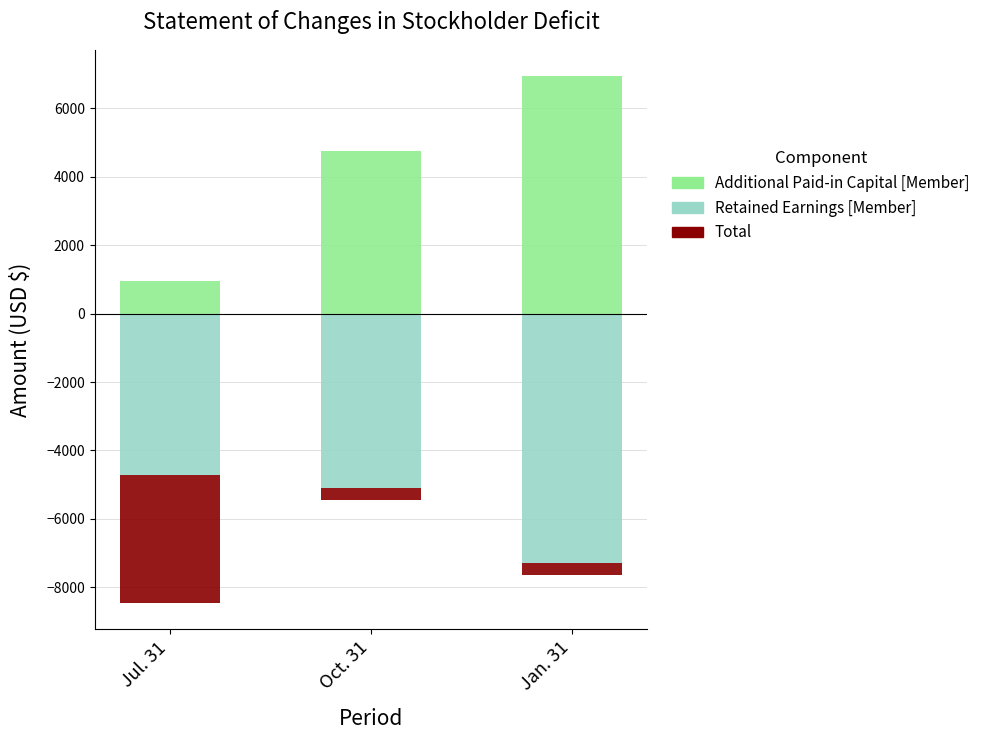

Rank the series by their average value, from highest to lowest.

Additional Paid-in Capital [Member], Total, Retained Earnings [Member]